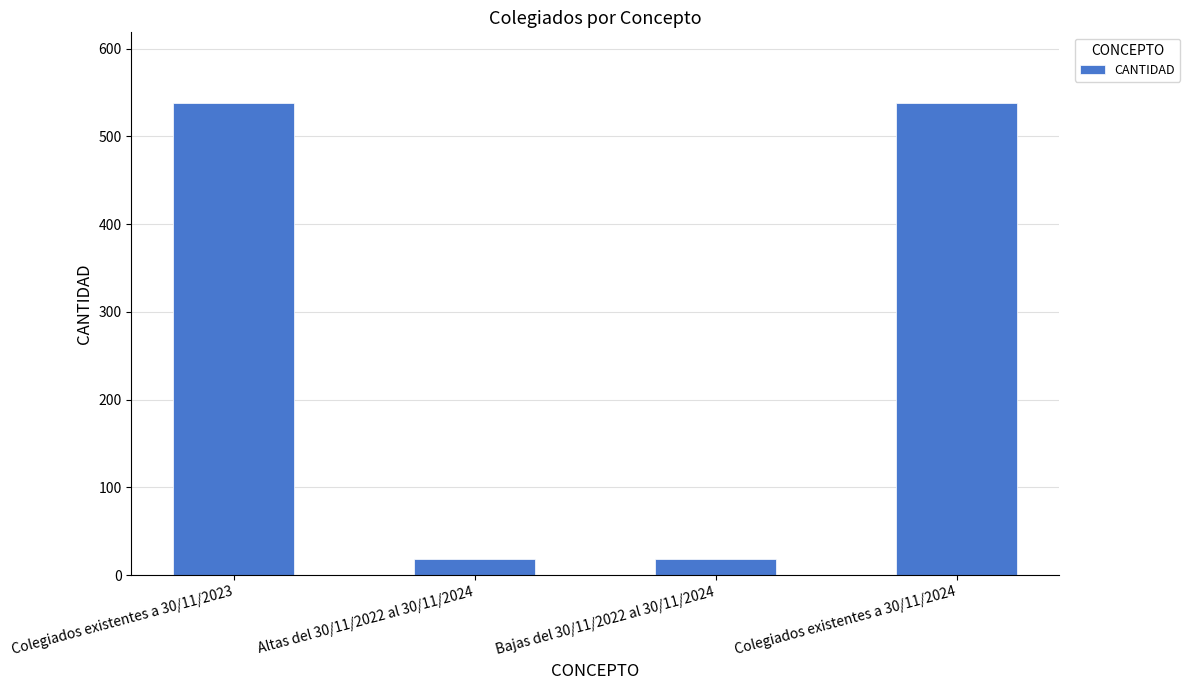

Are the bars grouped side by side (vs. stacked)?

No